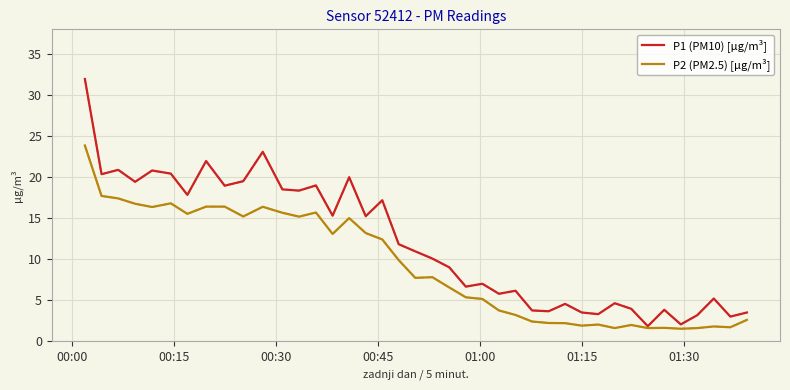

Which series has the widest spread of values?

P1 (PM10) [µg/m³]